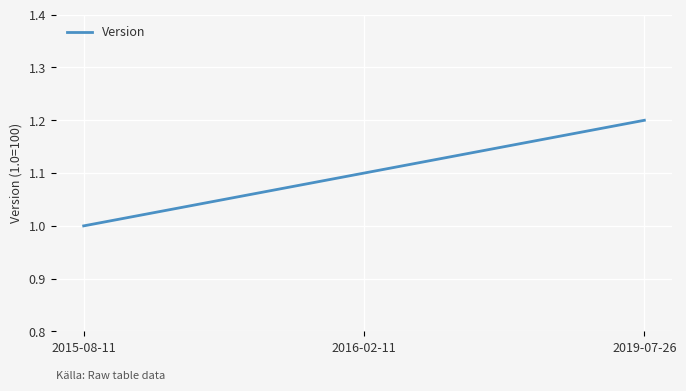

What value does the data have at 2019-07-26?

1.2